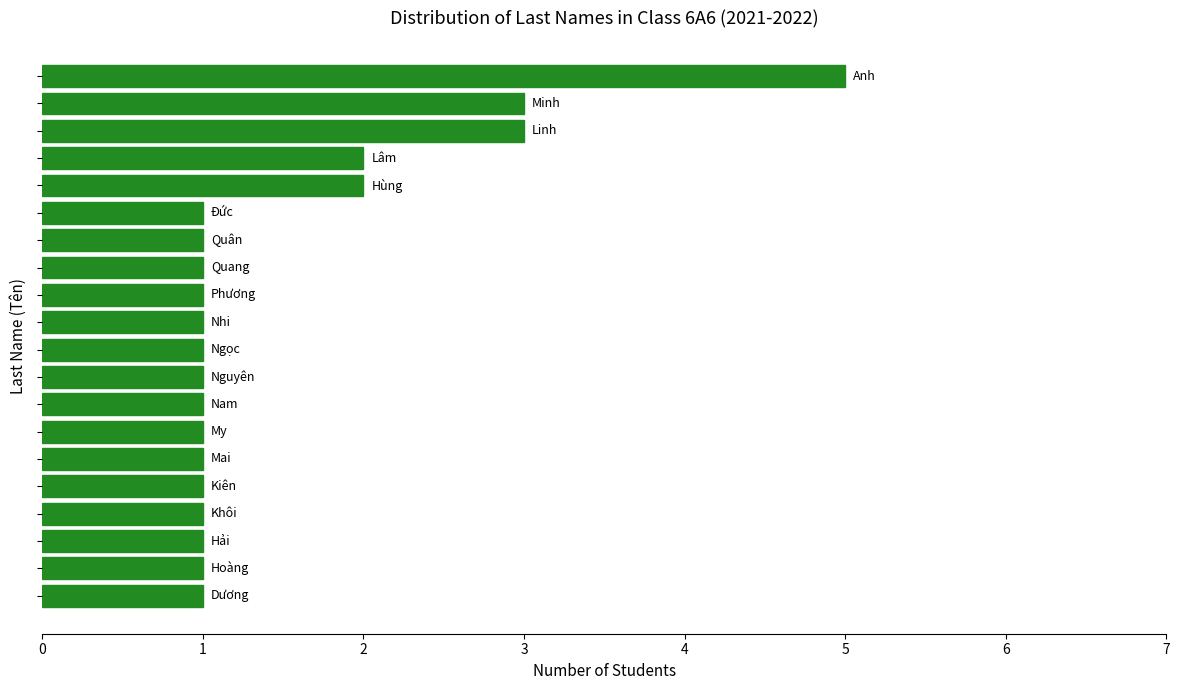

What is the sum of all values?

30